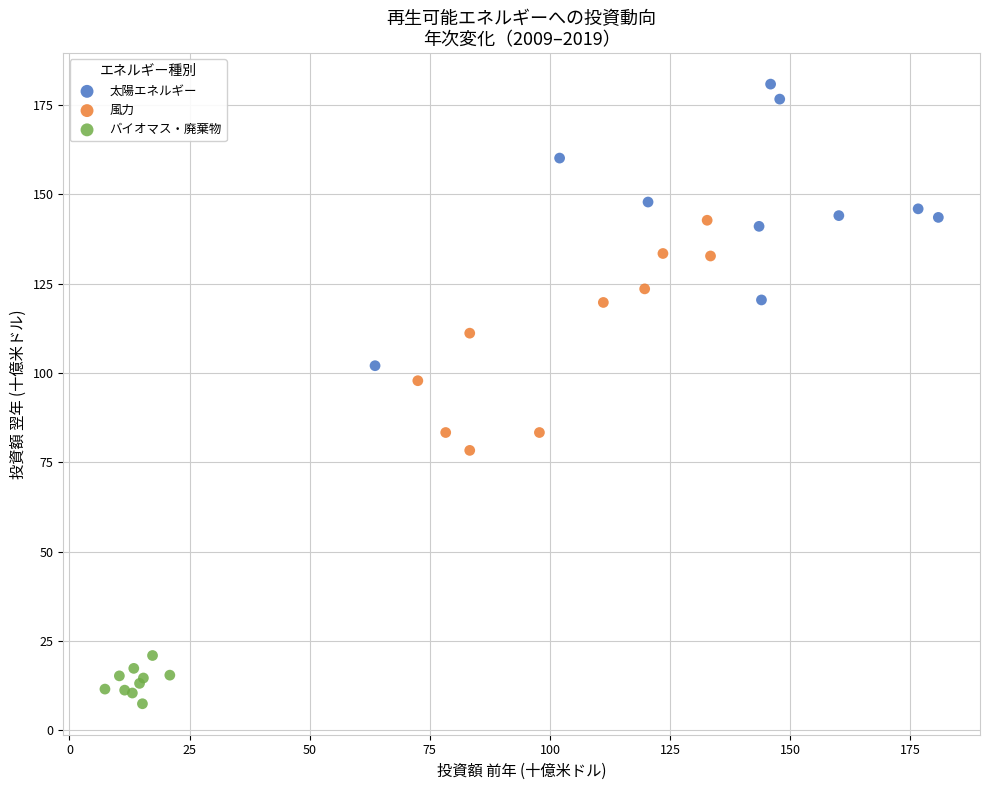

Which series contains the lowest Y value?

バイオマス・廃棄物